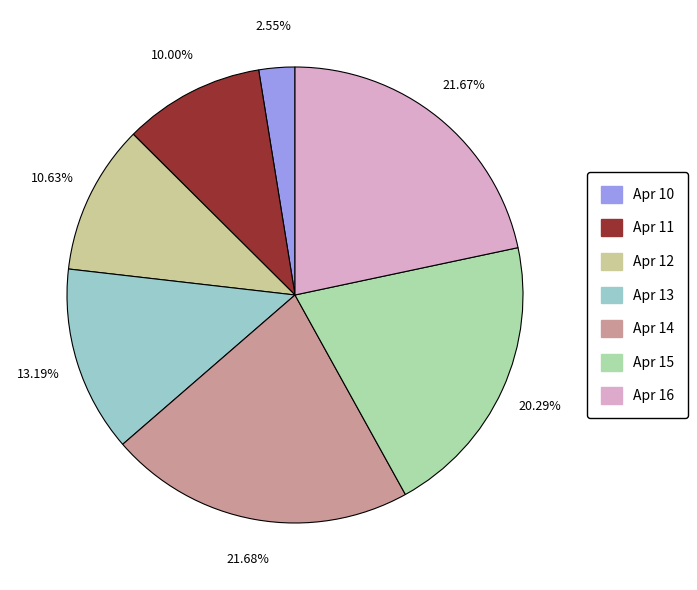

Is there any slice that represents more than half of the pie?

No